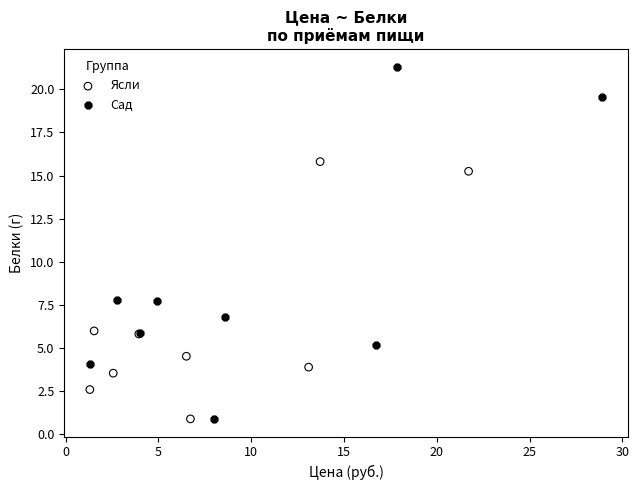

Which series reaches the maximum Y coordinate?

Сад